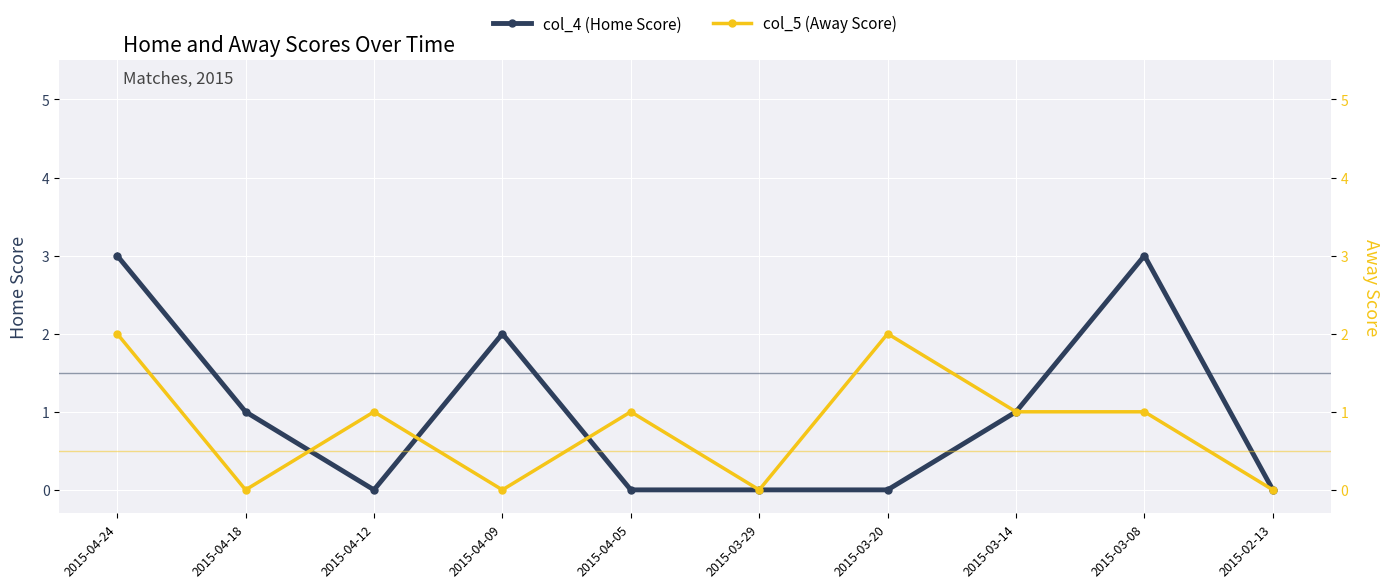

How many values in col_4 (Home Score) are above zero?

5